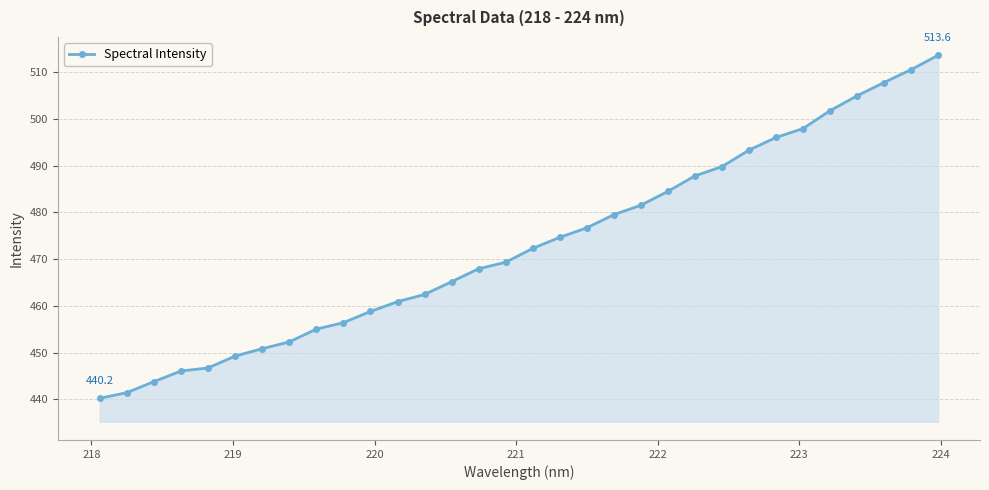

What is the sum of all values?

15139.1